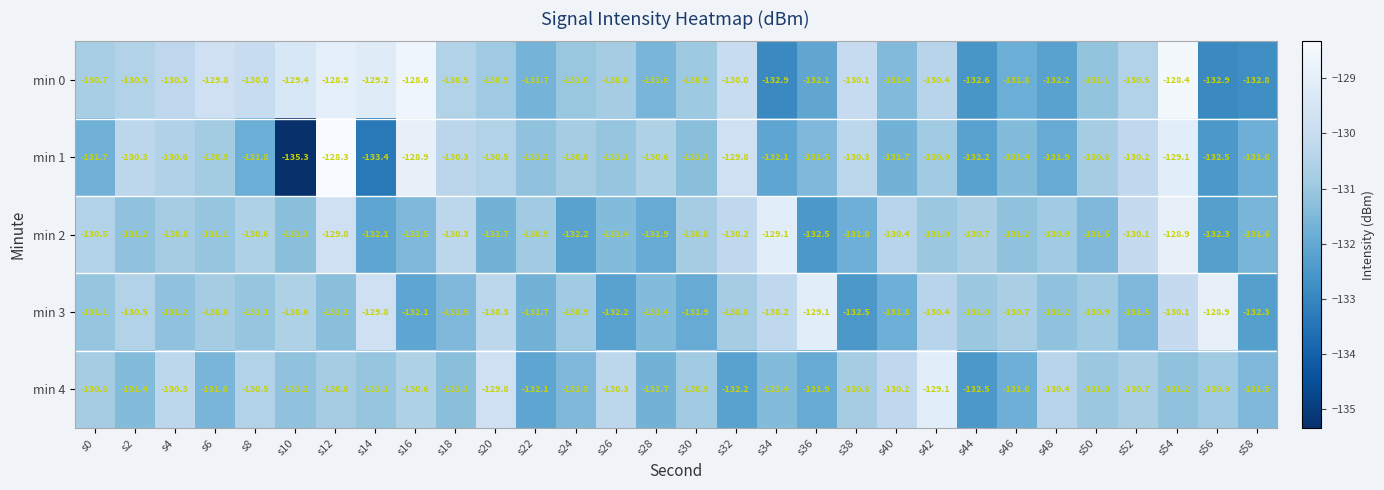

Between s8 and s22, which series saw the biggest shift?

min 0